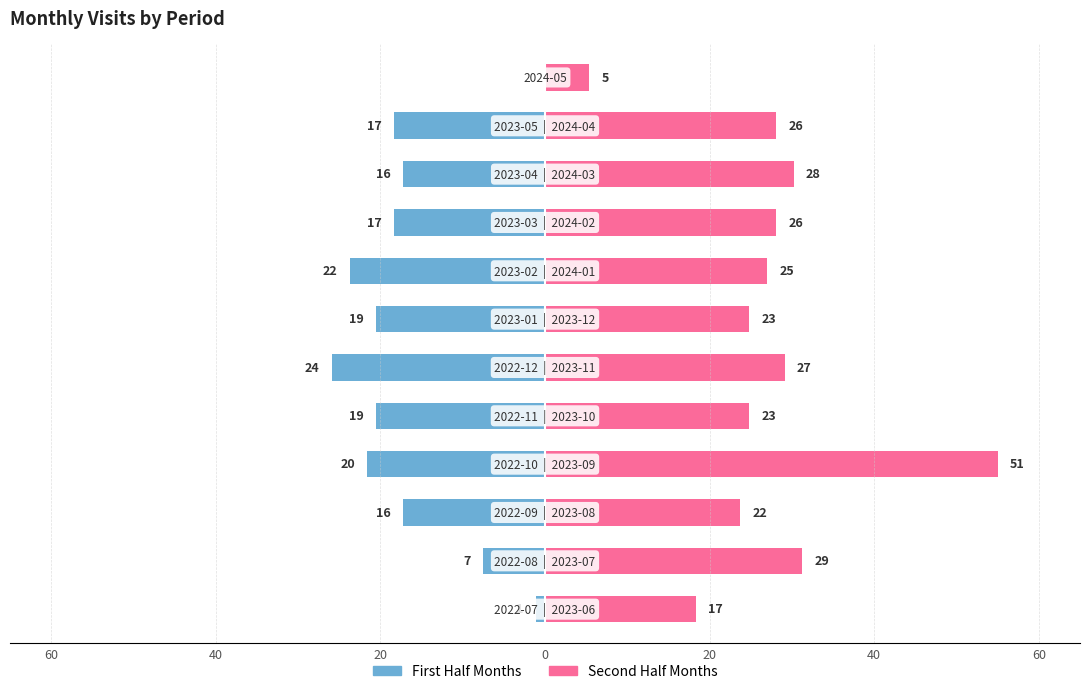

What is the average value of the First Half Months series?

-16.0